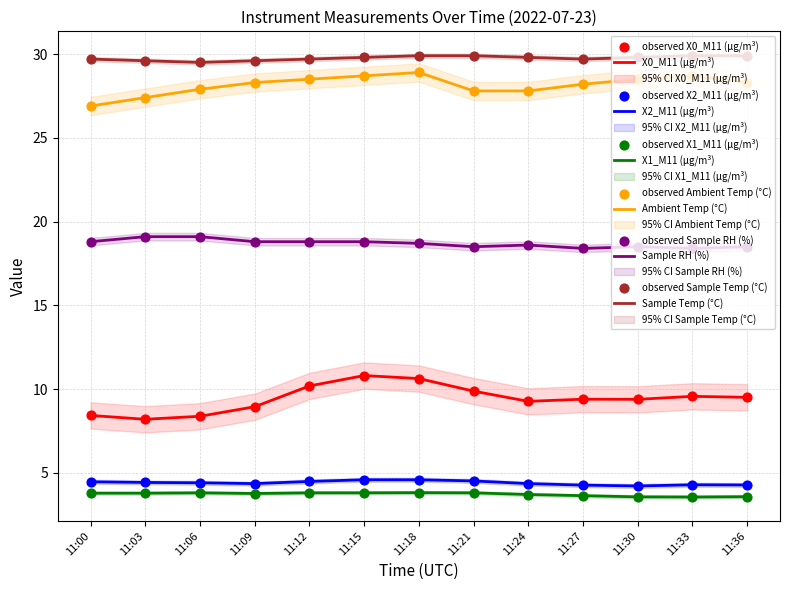

Is the value of X2_M11 (μg/m³) at 11:03 greater than the value of X0_M11 (μg/m³) at 11:24?

No